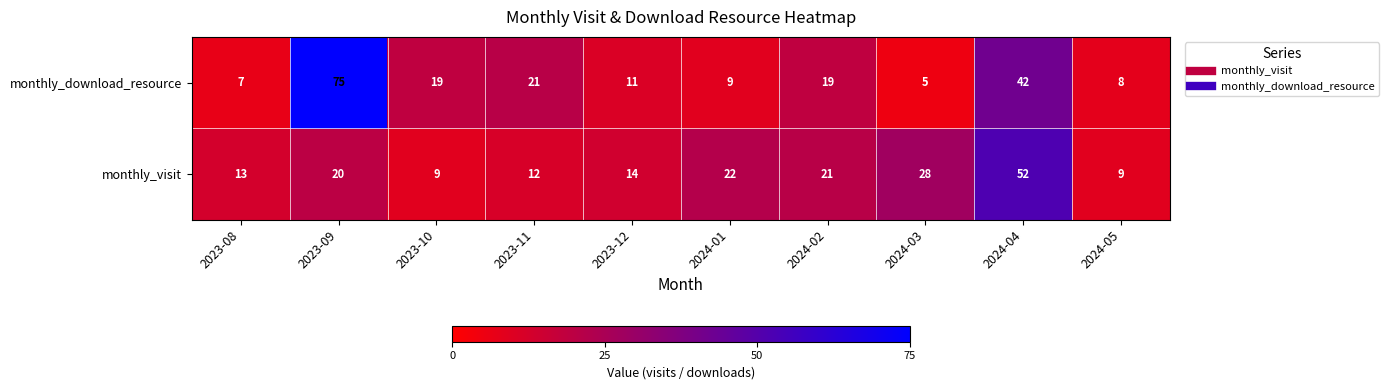

Where is monthly_download_resource nearest to the value 40?

2024-04